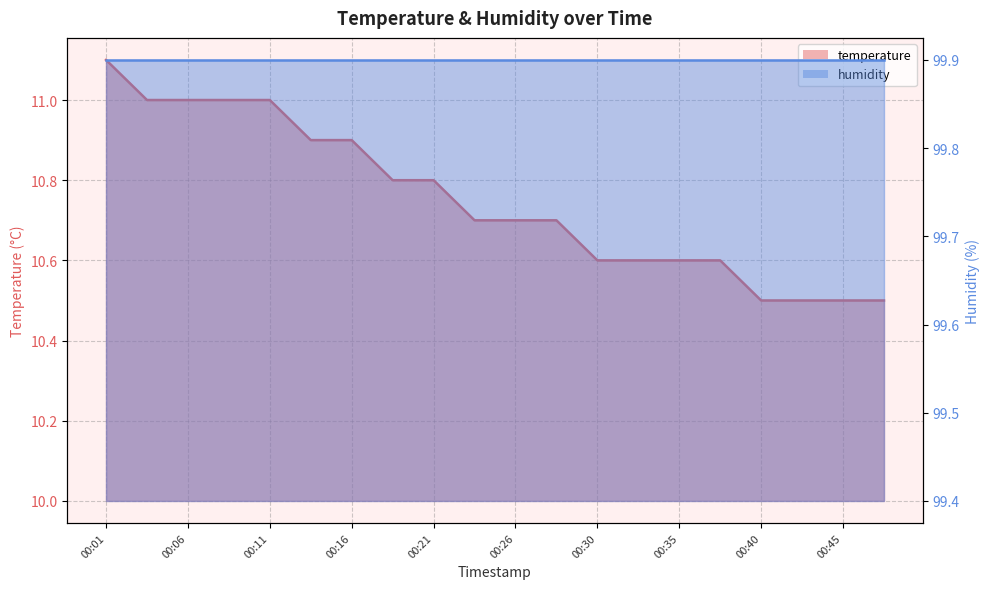

How many data points does each series have?

20